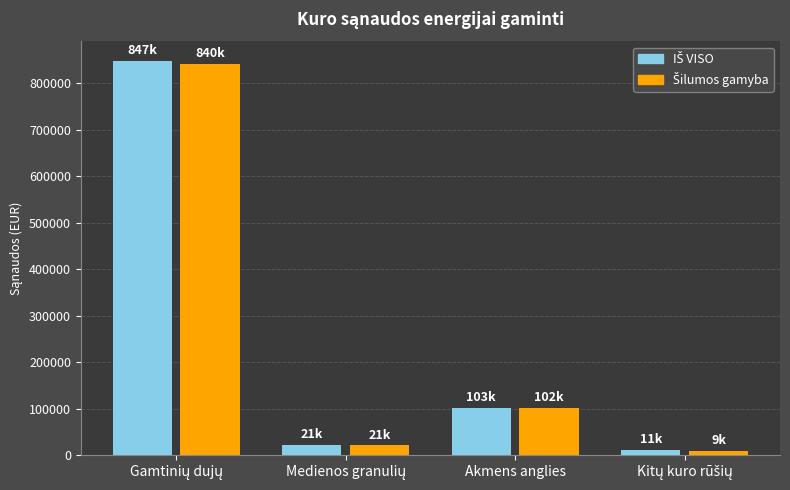

What is the spread (max minus min) of values at Akmens anglies?

826.5